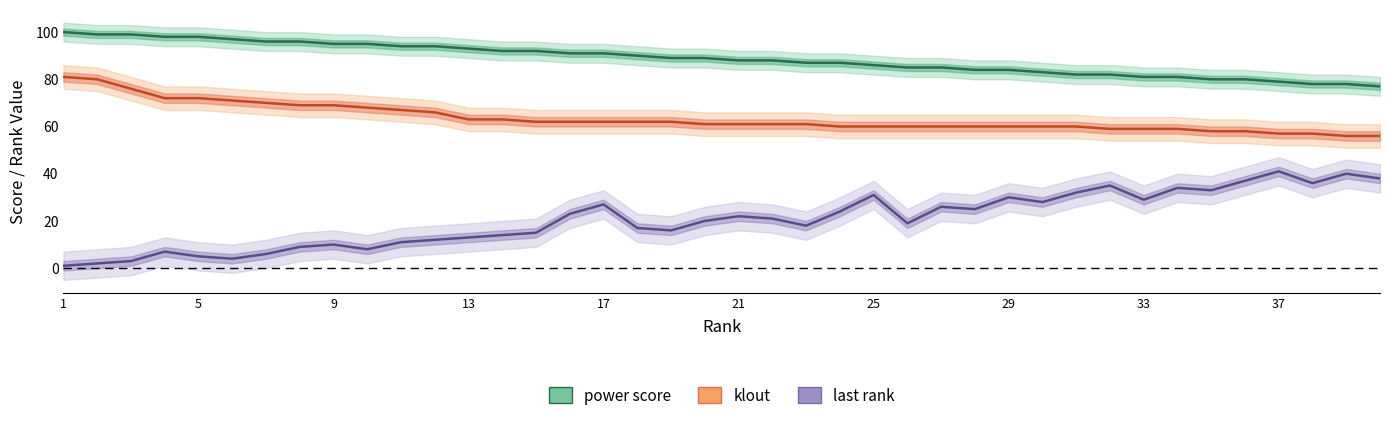

At which label does klout first exceed 61?

1